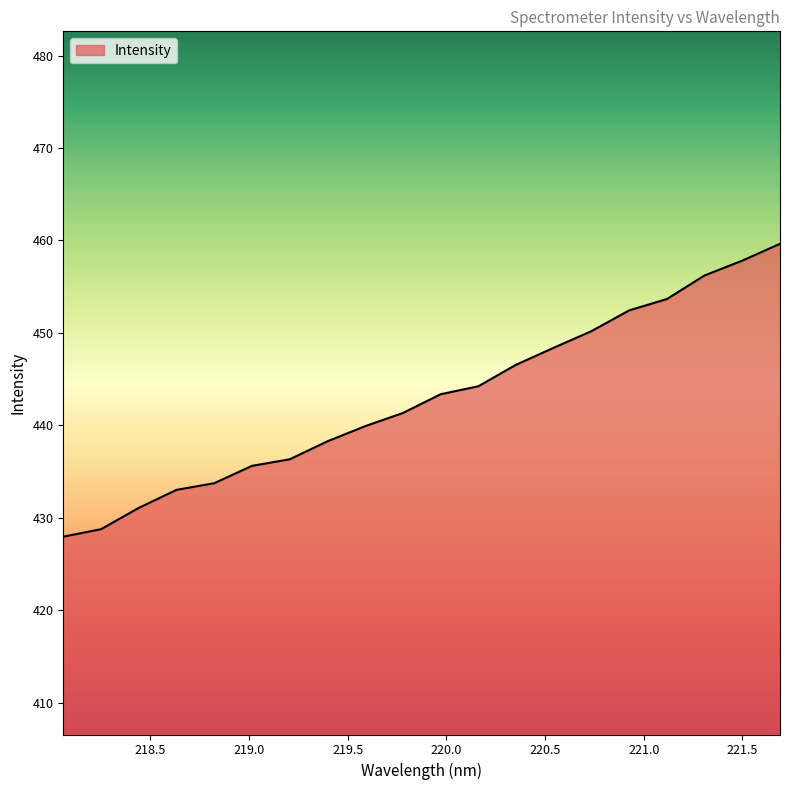

What is the difference between the maximum and minimum values?

31.7